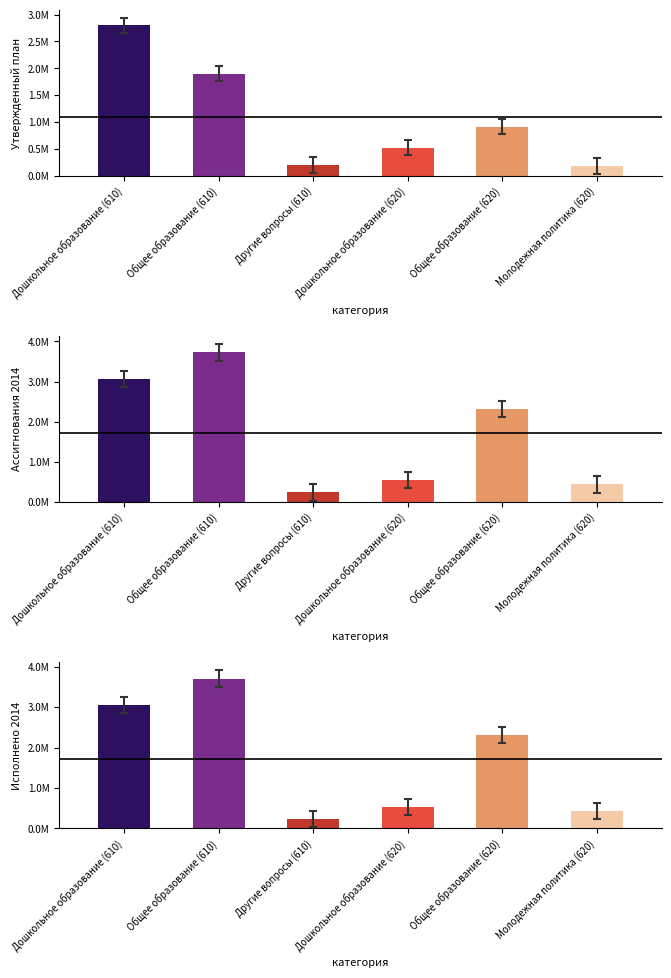

How many distinct data groups are displayed?

3